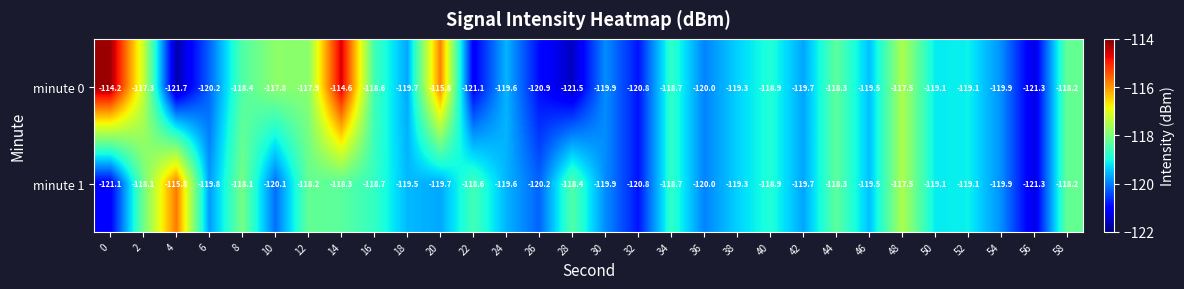

What is the average value of the minute 1 series?

-119.1